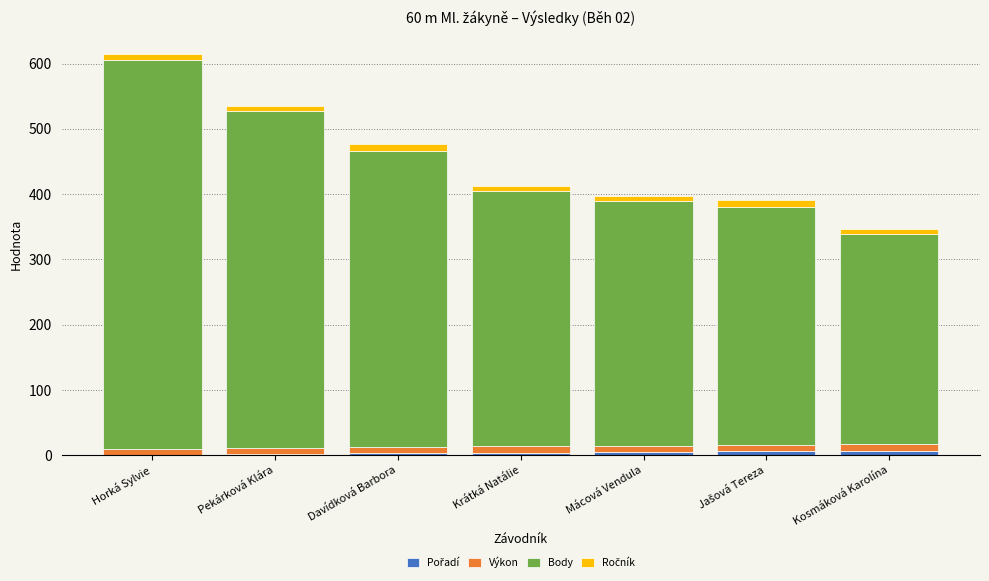

Are the bars grouped side by side (vs. stacked)?

No